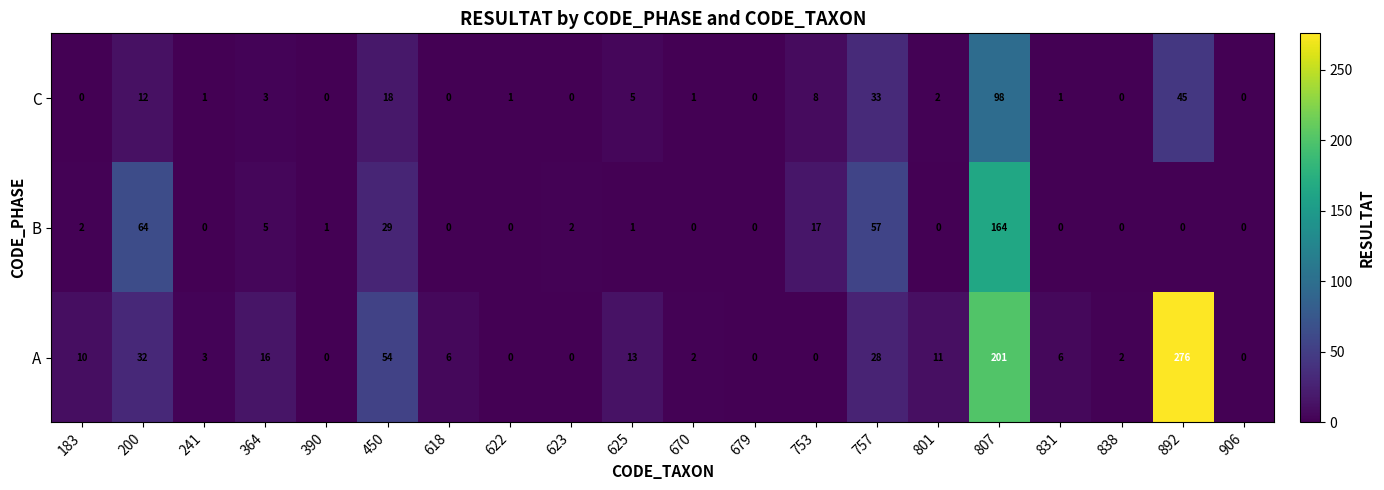

The value of C at 838 is 0. True or false?

True